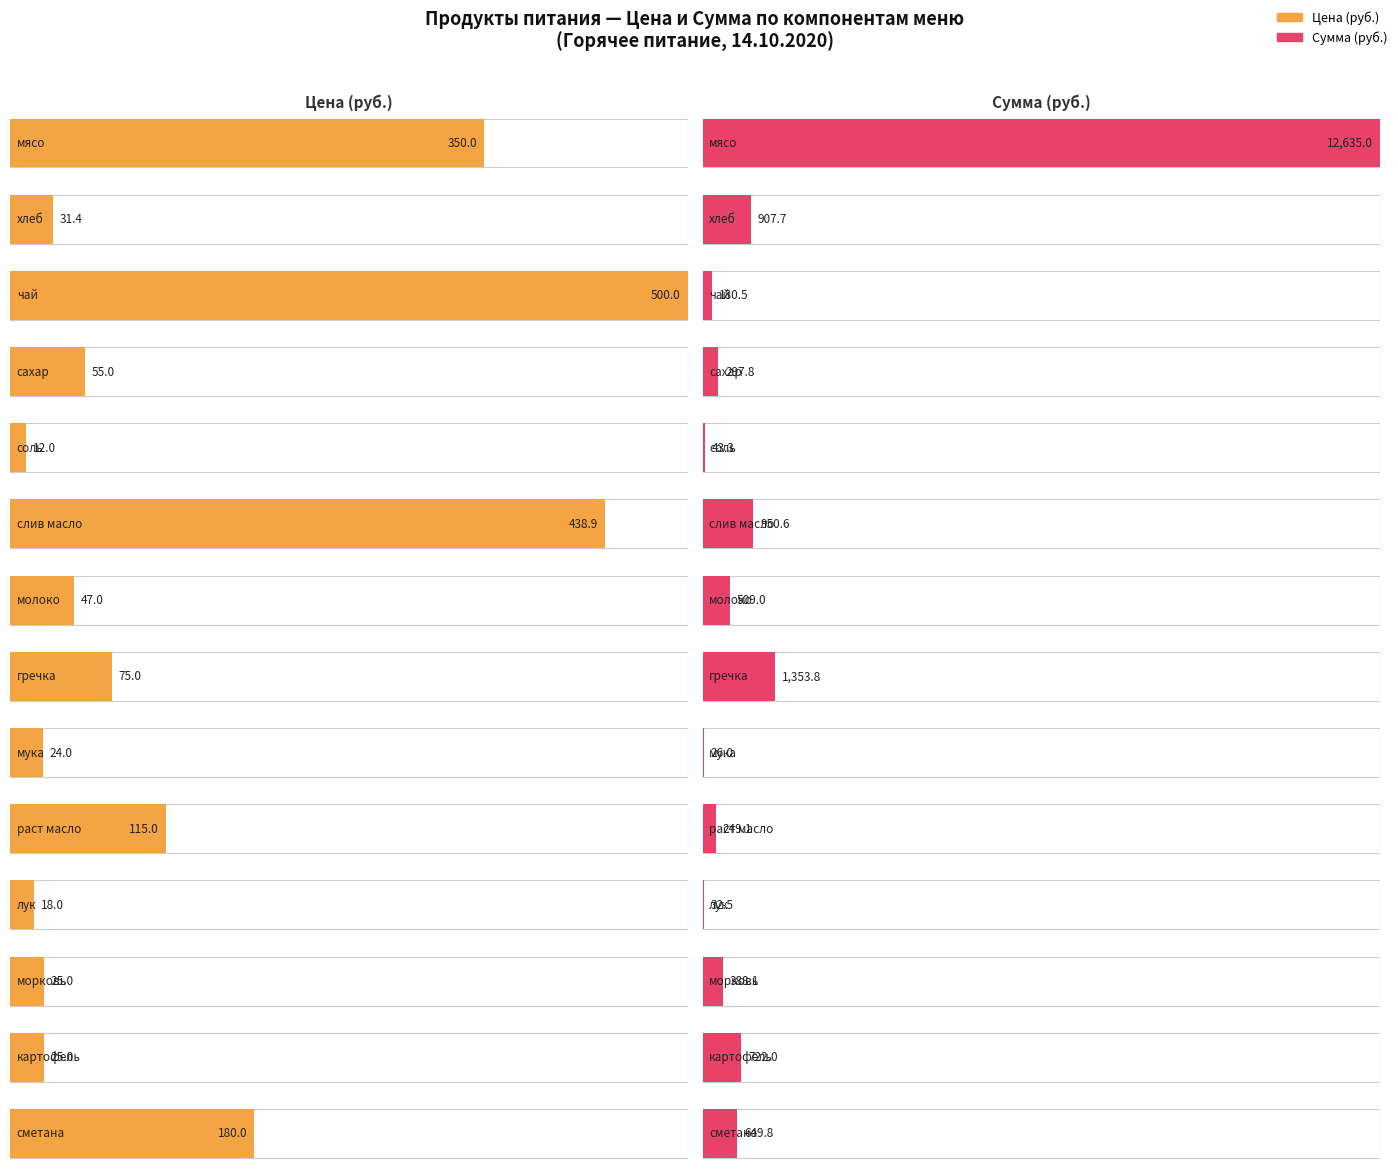

What is the difference between the maximum and second lowest values in the Цена series?

482.0